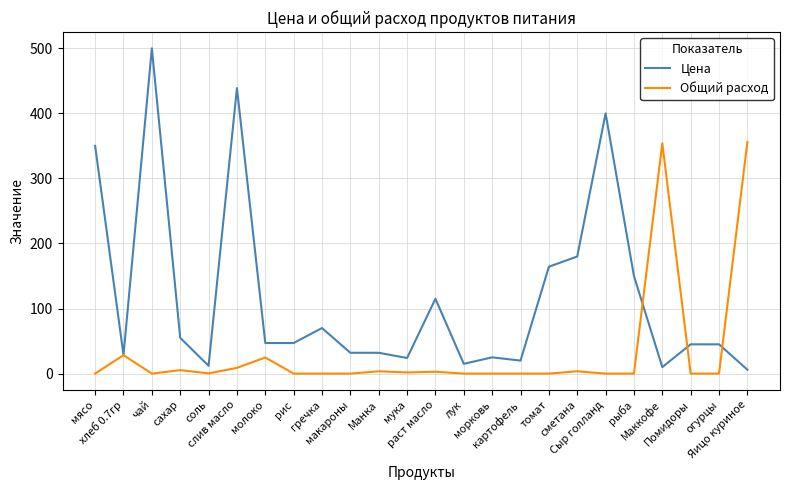

What are all the series names shown in the legend?

Цена, Общий расход